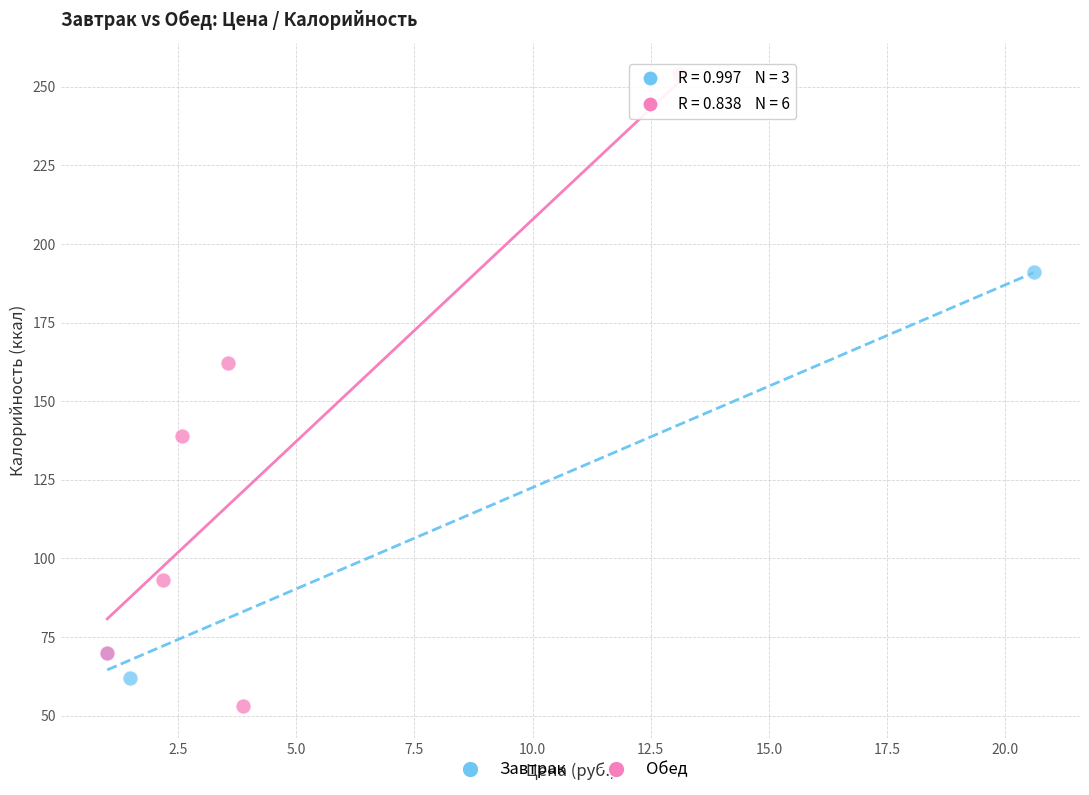

Which series contains the highest Y value?

Обед